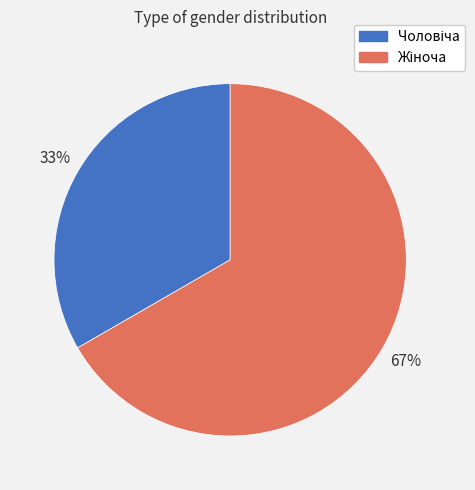

Count the number of slices in the pie.

2